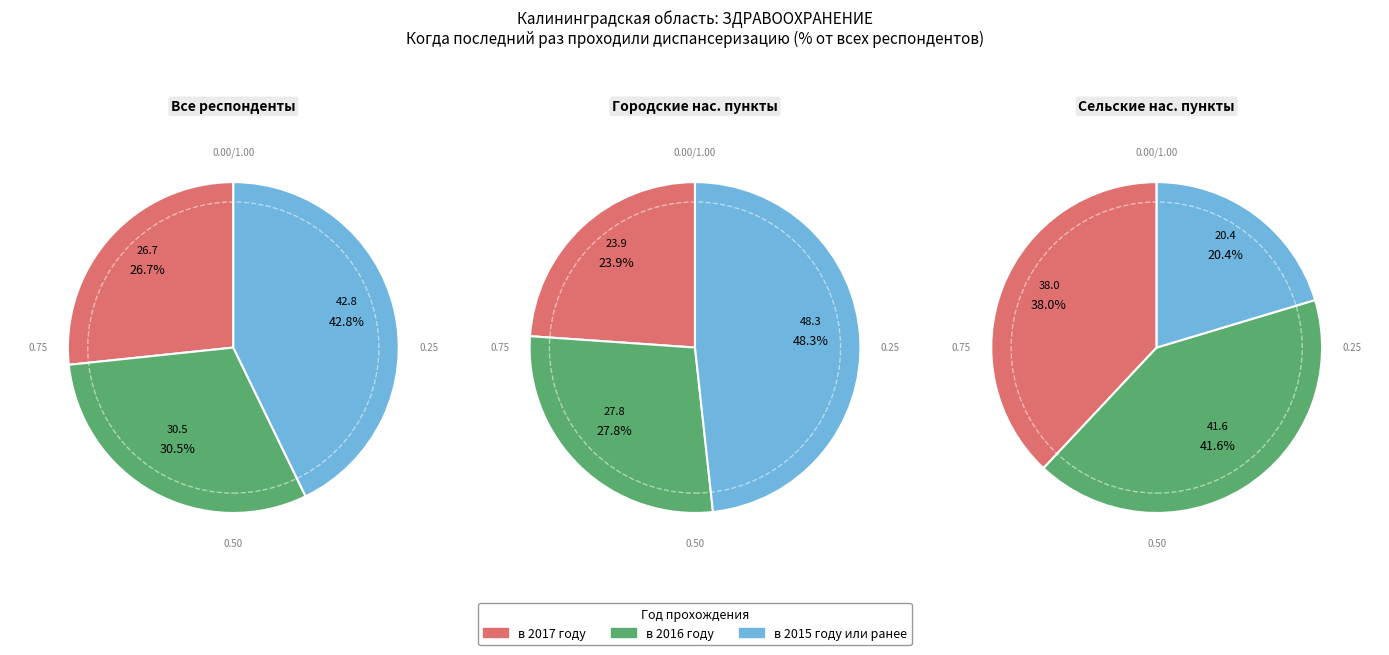

Approximately how many times larger is the value at в 2017 году compared to в 2015 году или ранее?

0.6